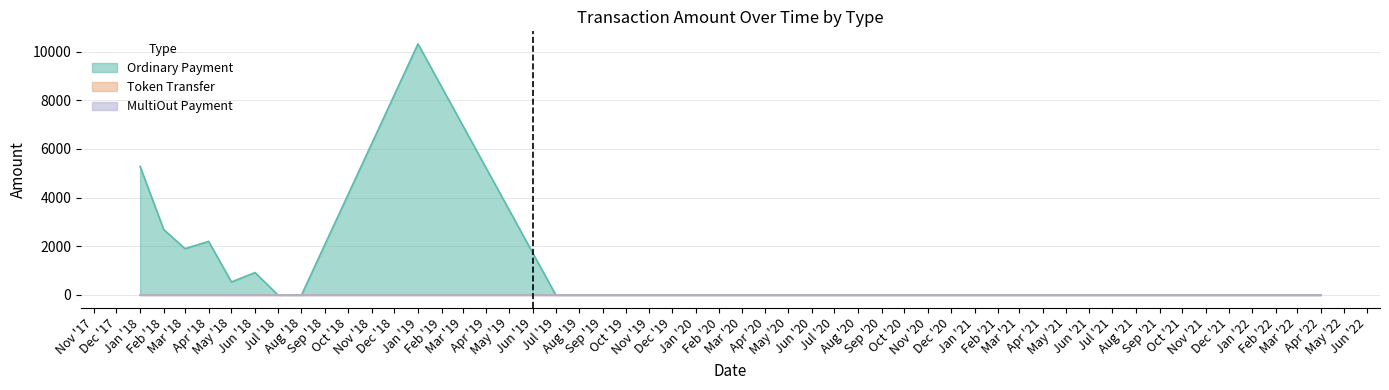

True or false: MultiOut Payment and Token Transfer cross at least once.

False